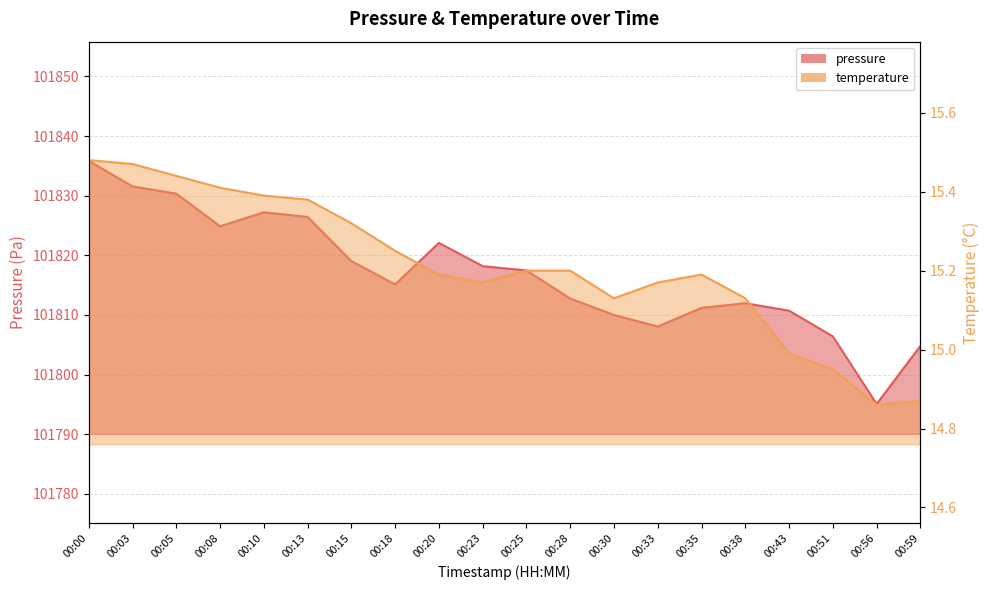

What is the sum of the pressure values at 00:13 and 00:20?

203648.5